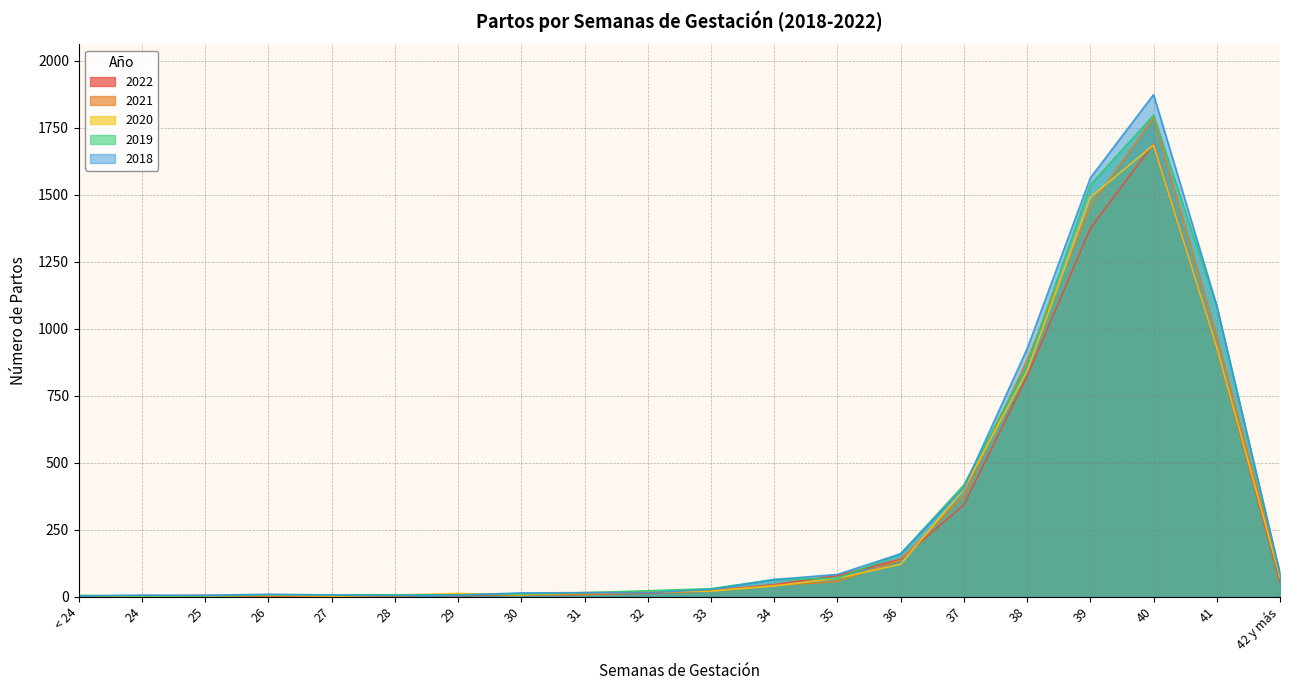

How many values in the 2021 series exceed 22?

9